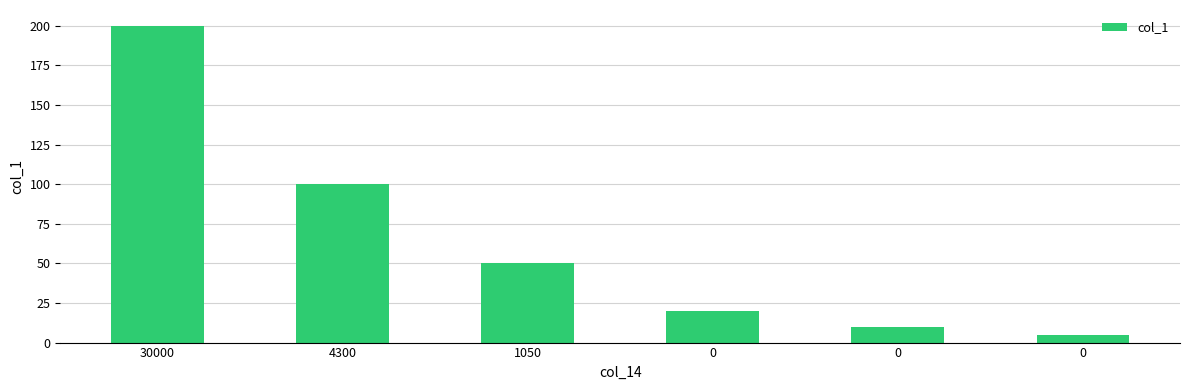

What is the sum of all values?

385